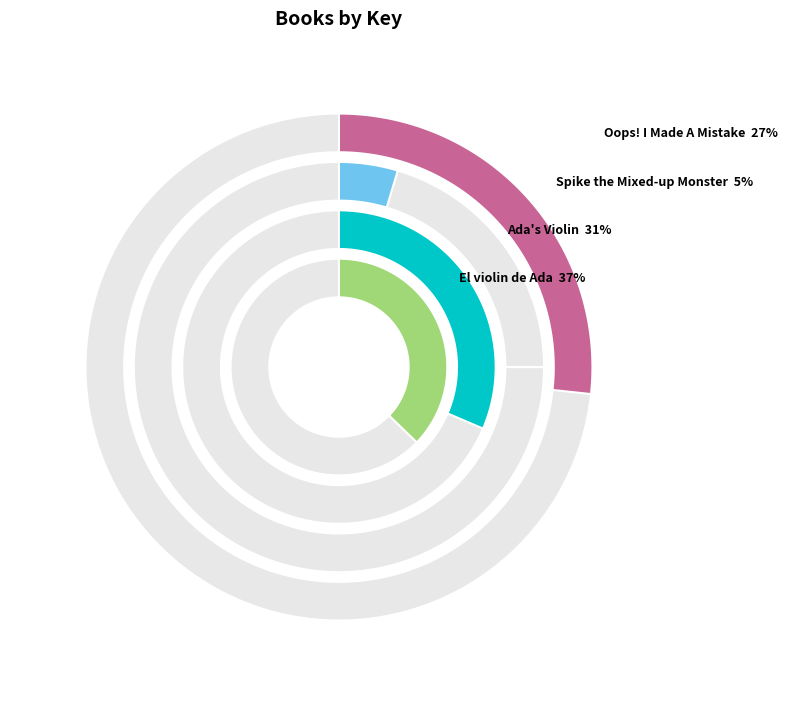

Rank the categories by value from highest to lowest.

1, 2, 4, 3